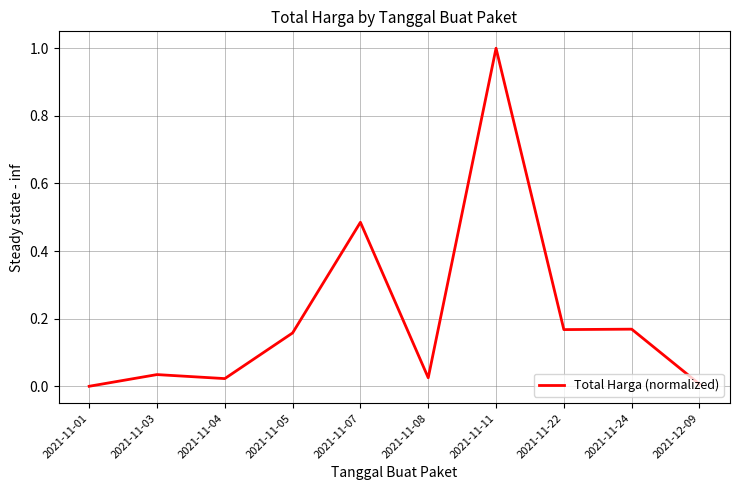

Is it true that the value at 2021-11-07 is 0.2?

False